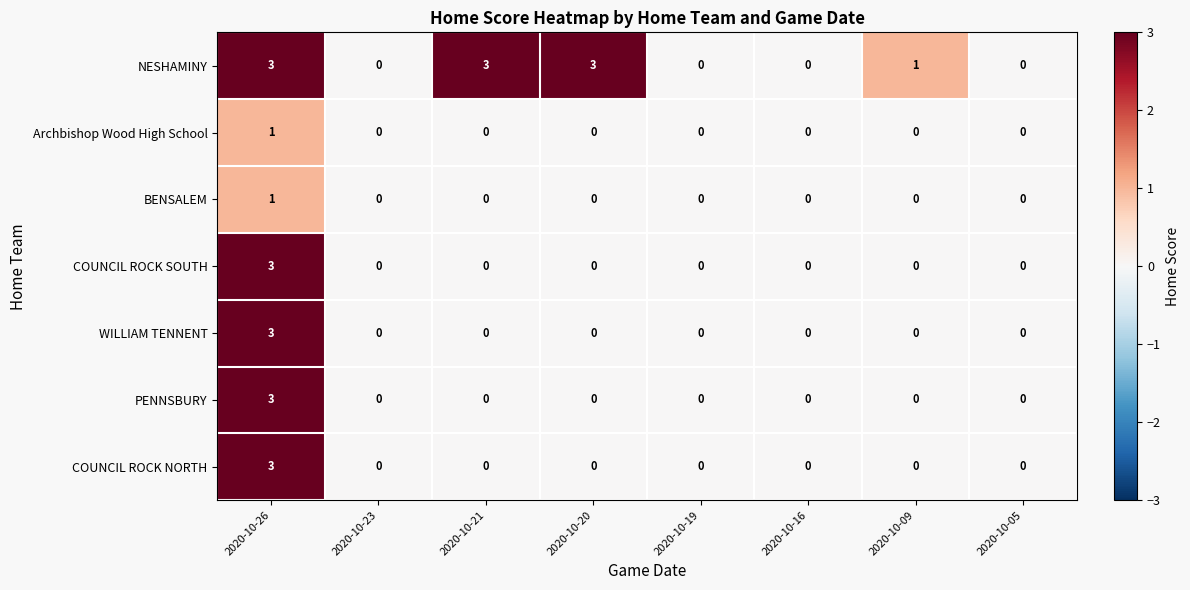

What is the difference between the second highest and minimum values in the NESHAMINY series?

3